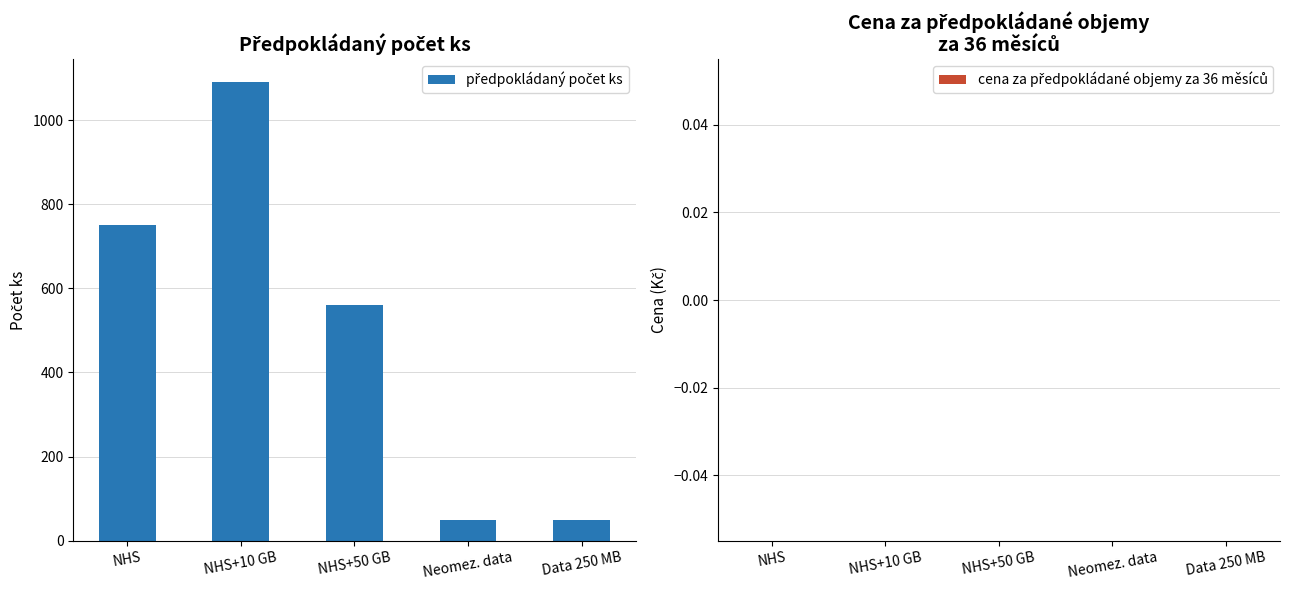

Reading left to right, transcribe all the data shown in this chart.

NHS=750	NHS+10 GB=1090	NHS+50 GB=560	Neomez. data=50	Data 250 MB=50